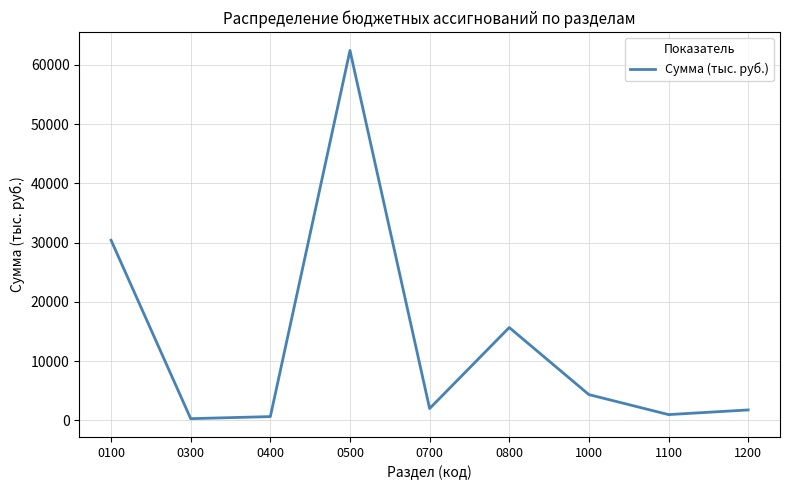

What is the change in value from 0300 to 1100?

+684.2